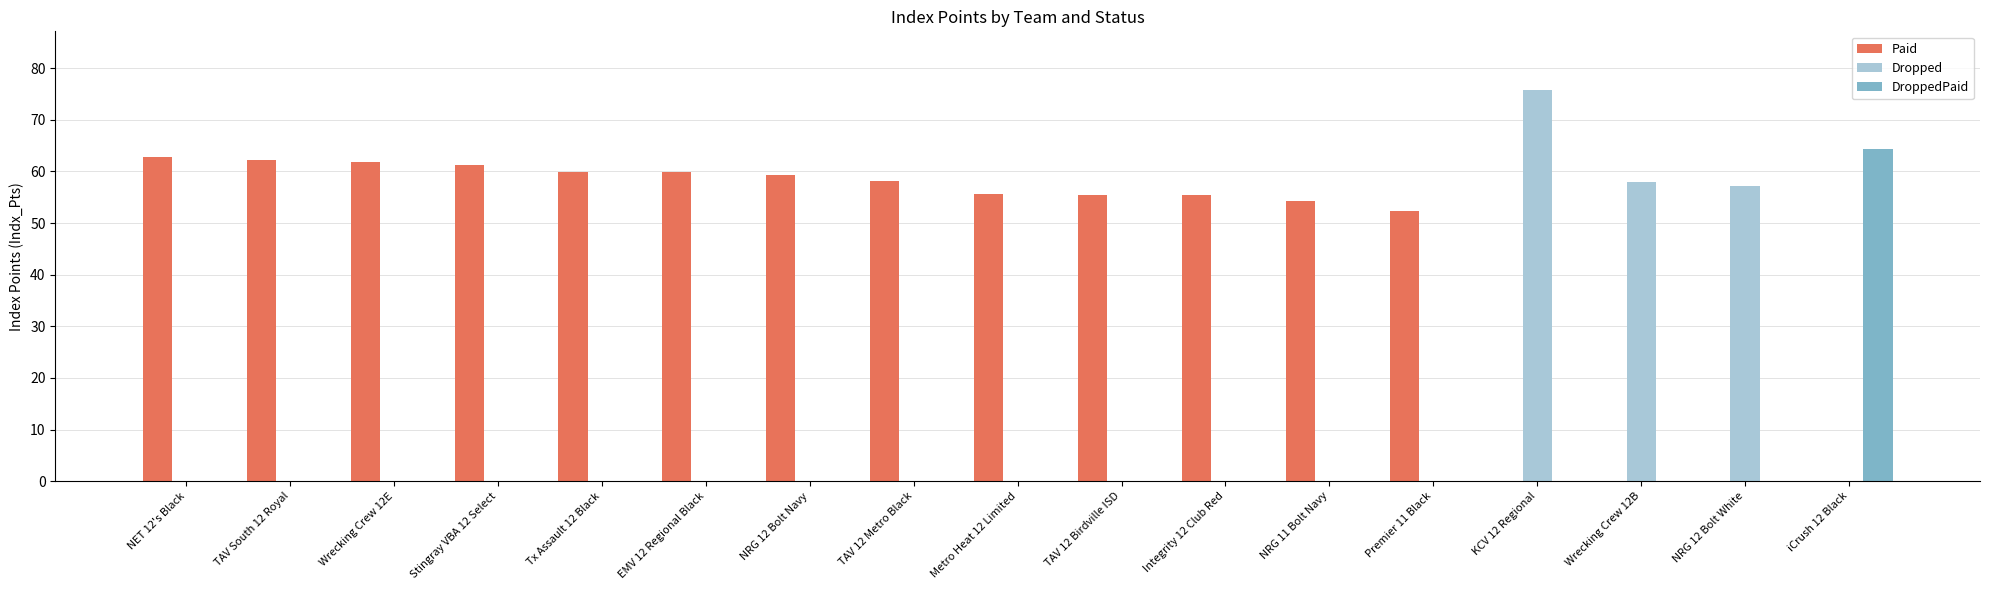

Is it true that Paid equals 24.2 at NET 12's Black?

False